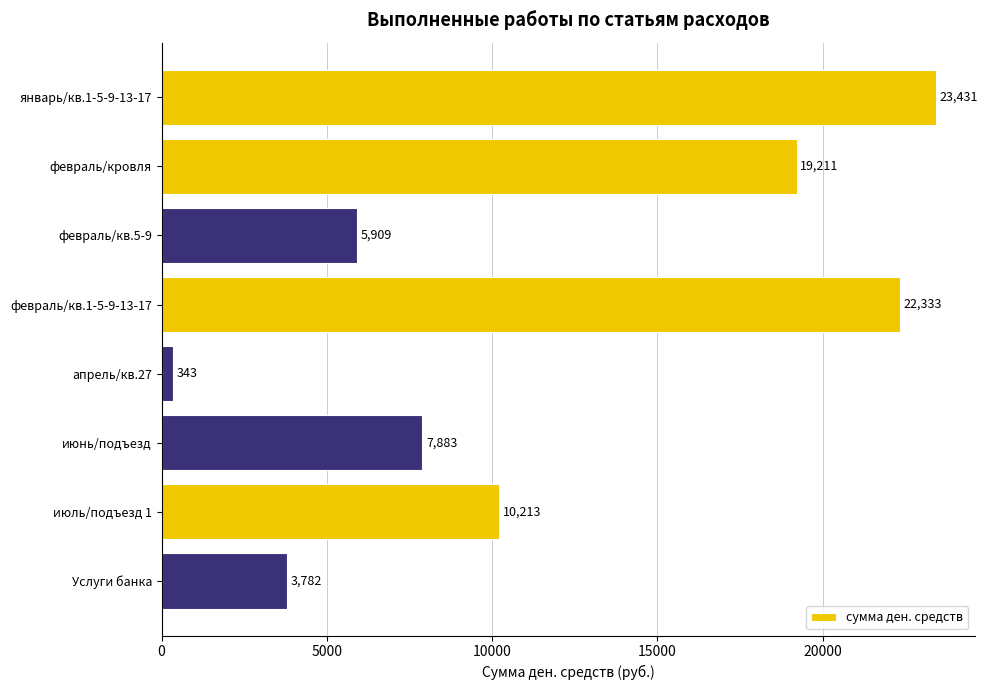

Reading top to bottom, transcribe all the data shown in this chart.

23431	19211	5909	22333	343	7883	10213	3782